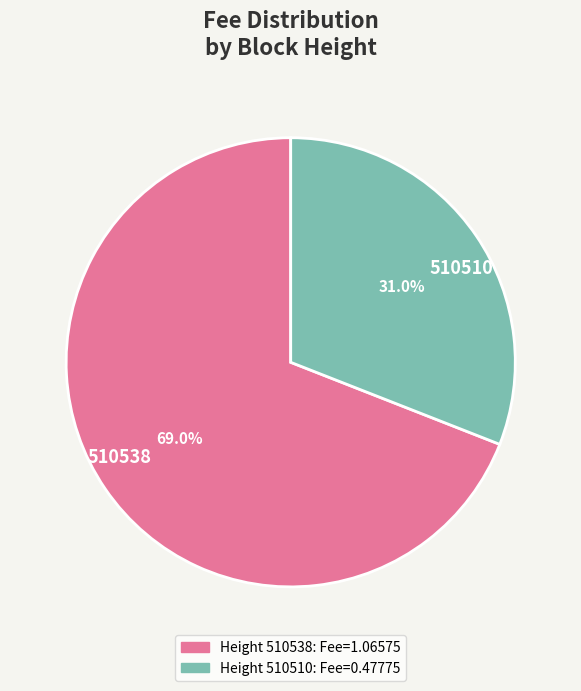

How many slices are in this pie chart?

2